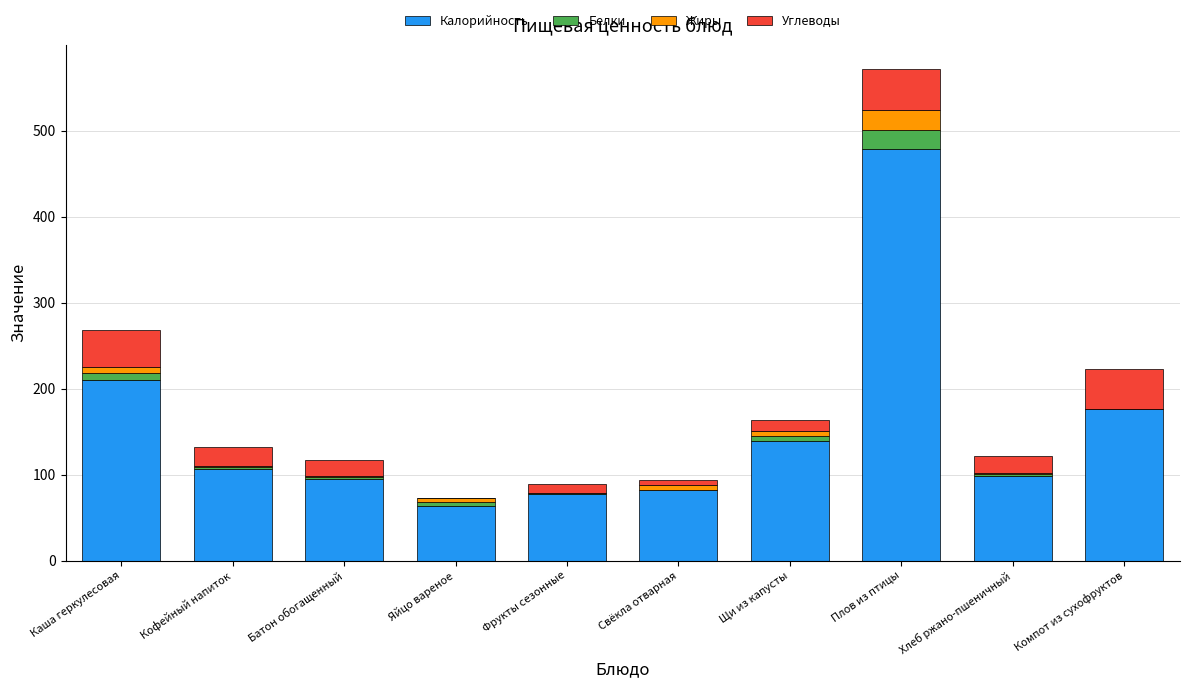

Are the bars grouped side by side (vs. stacked)?

No